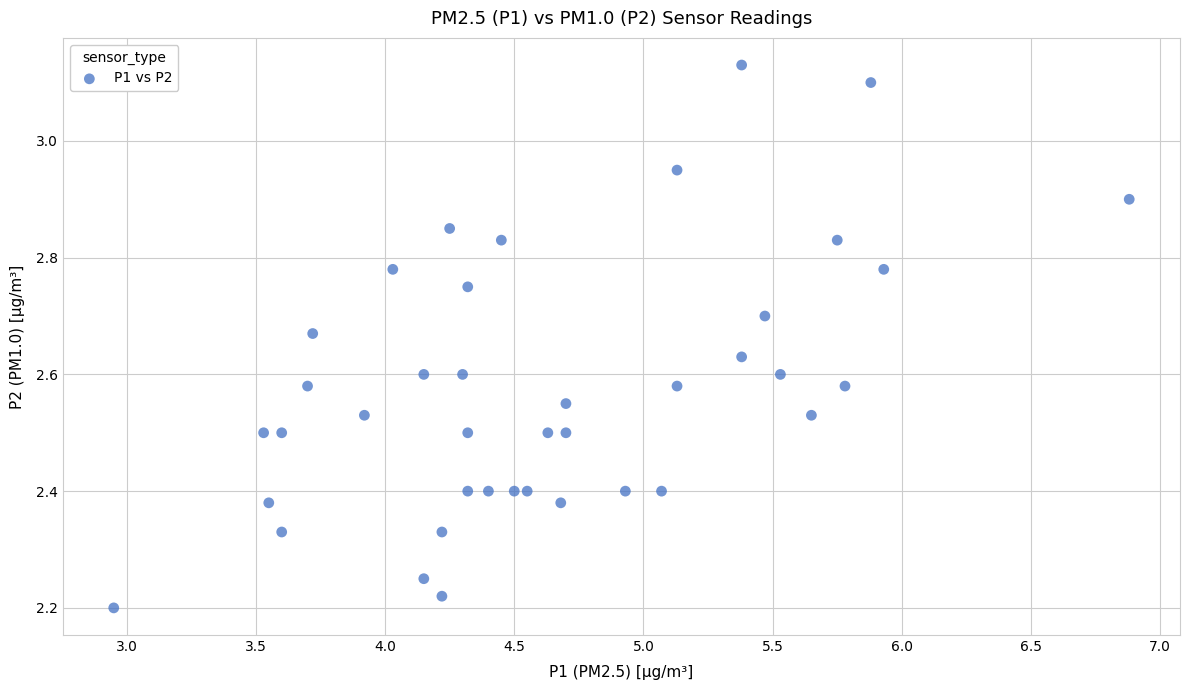

What is the range of Y values (max minus min)?

0.9